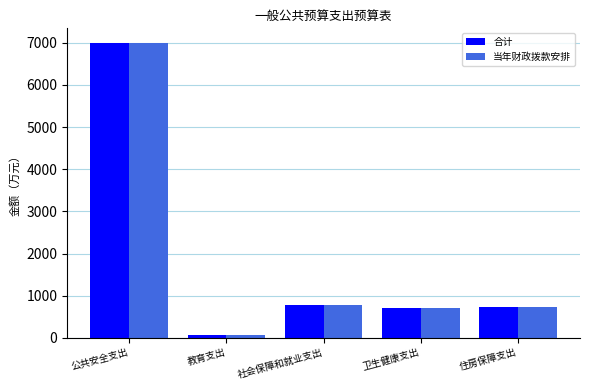

Read the 当年财政拨款安排 value at 社会保障和就业支出.

769.0